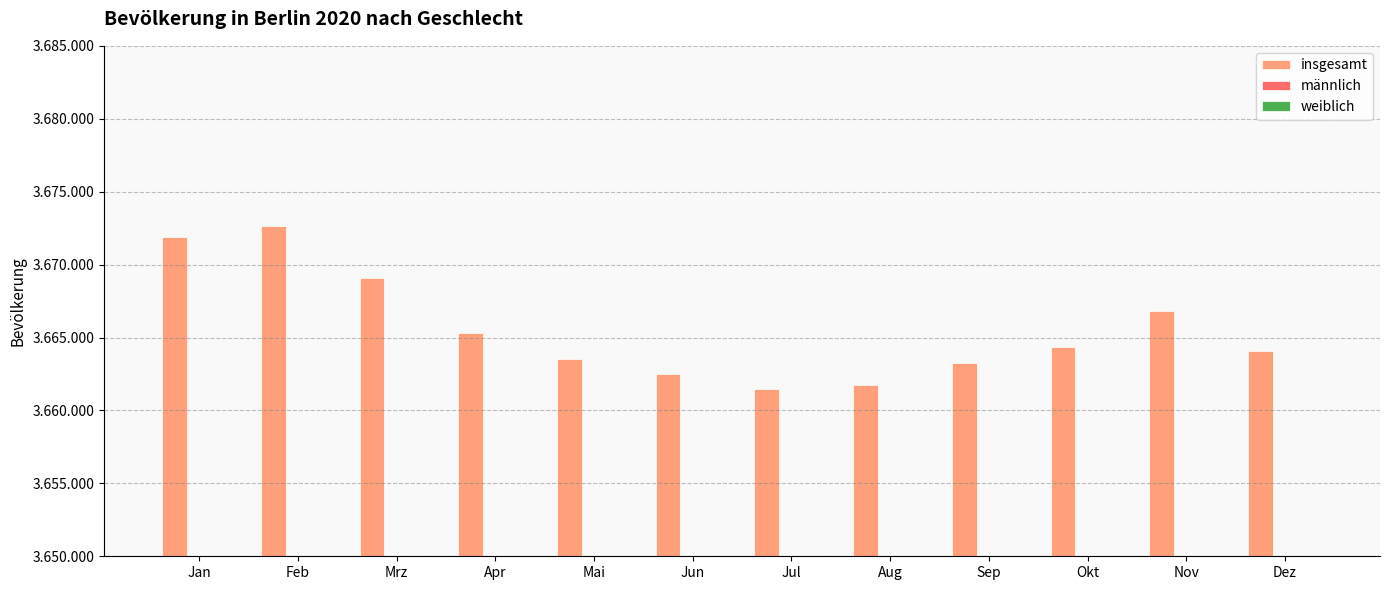

The value of weiblich at Apr is 1863304. True or false?

True